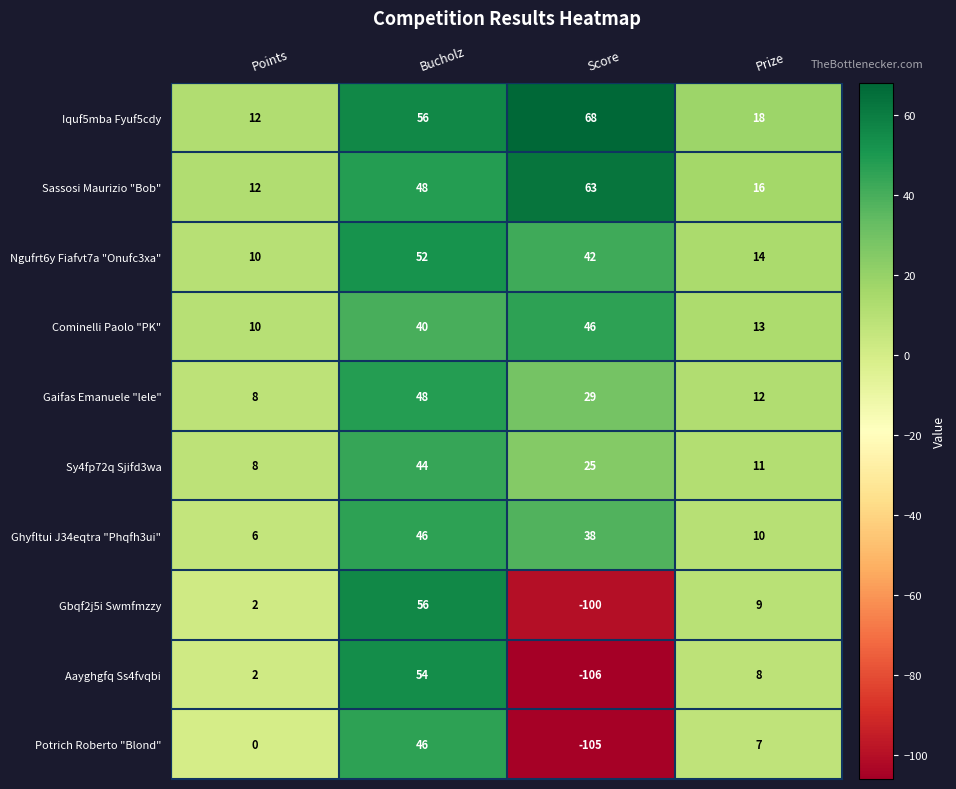

At which label does Sy4fp72q Sjifd3wa reach its peak?

Bucholz